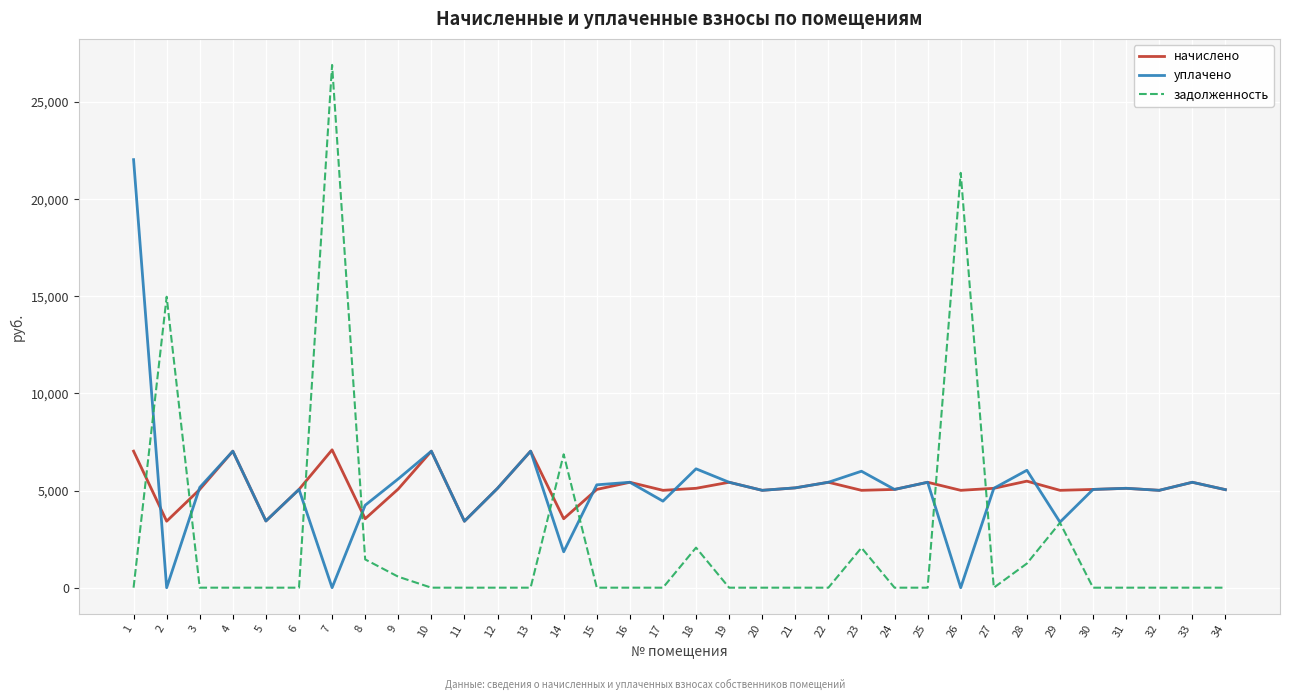

At which category does уплачено reach its first local valley?

2